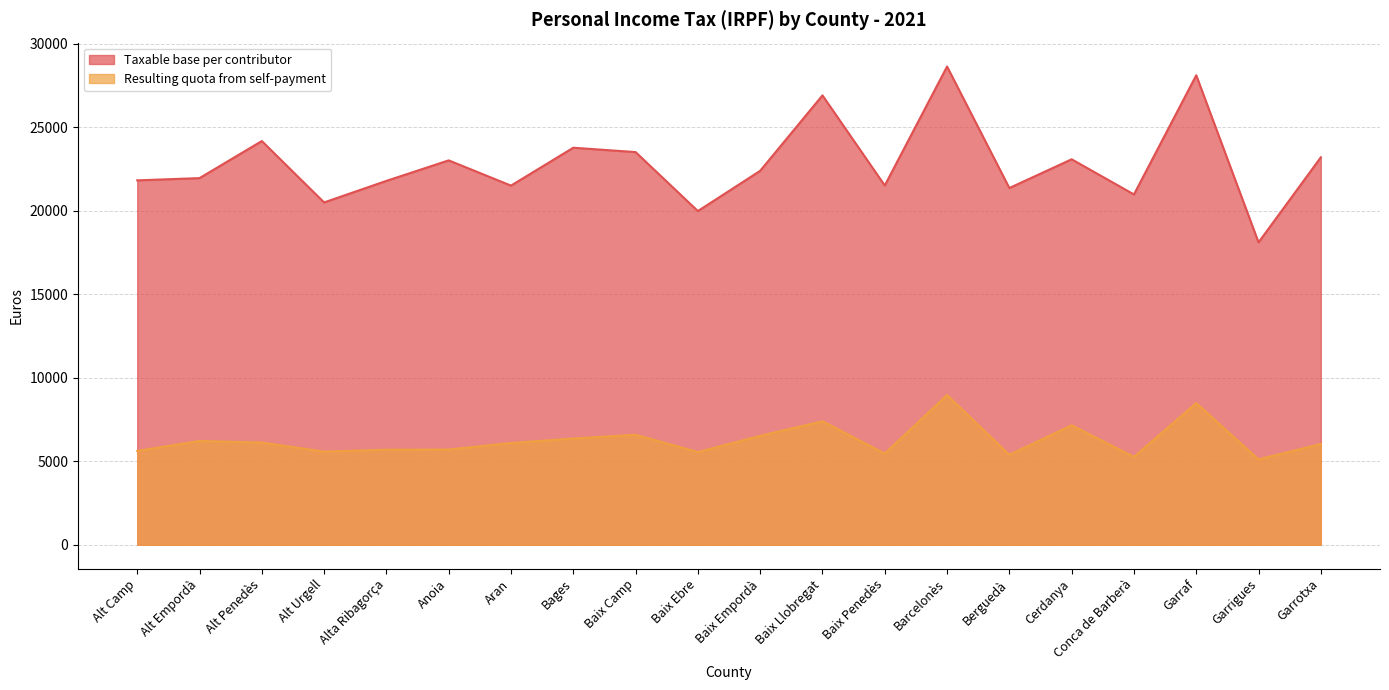

Where does the Resulting quota from self-payment series first go above 6085?

Alt Empordà